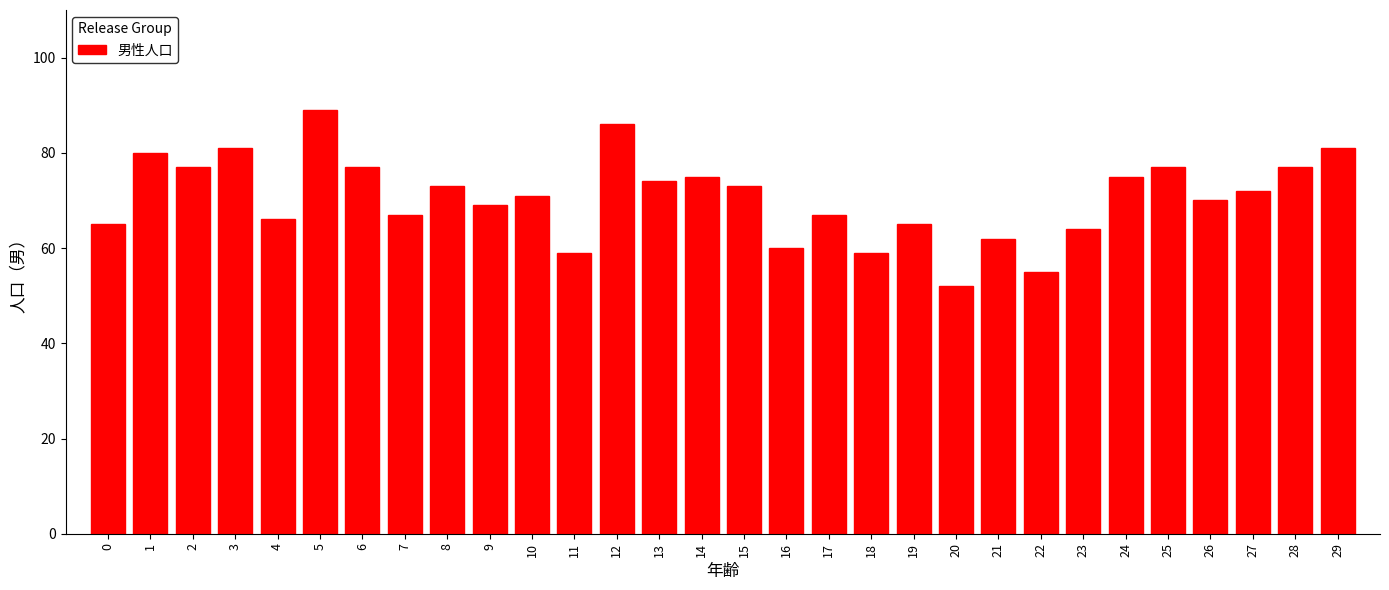

Reading right to left, transcribe all the data shown in this chart.

29=81	28=77	27=72	26=70	25=77	24=75	23=64	22=55	21=62	20=52	19=65	18=59	17=67	16=60	15=73	14=75	13=74	12=86	11=59	10=71	9=69	8=73	7=67	6=77	5=89	4=66	3=81	2=77	1=80	0=65